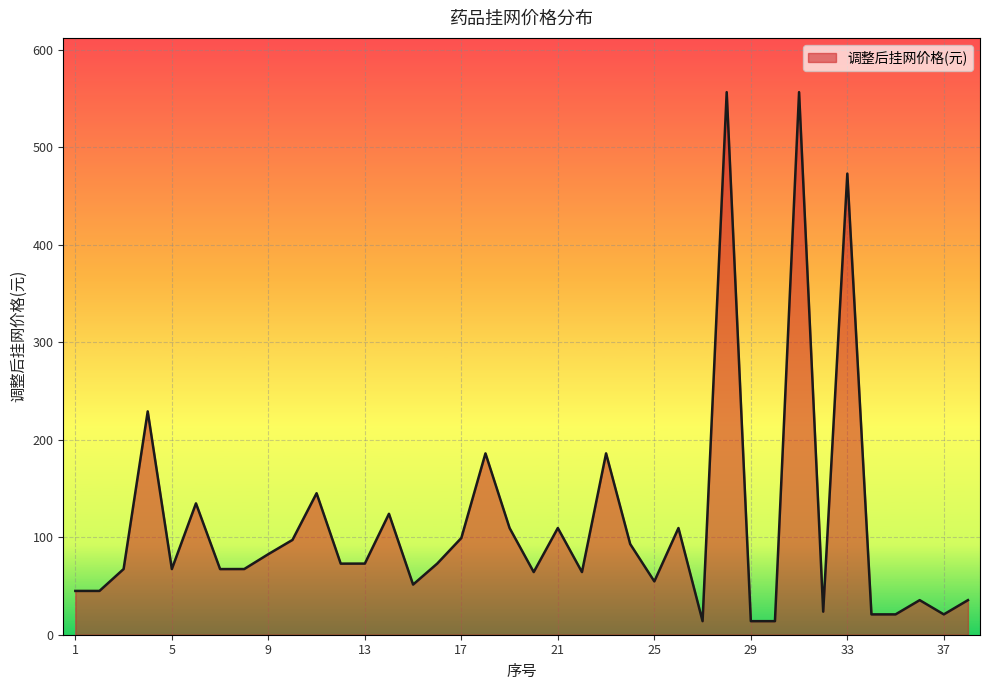

What is the difference between the maximum and minimum values?

542.9